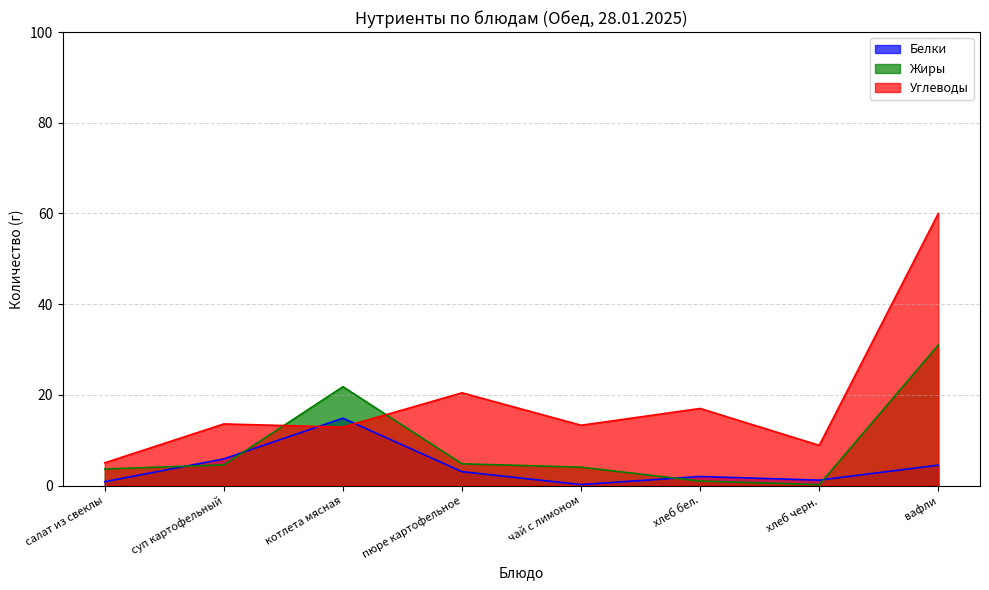

What is the difference between the maximum and minimum values in the Углеводы series?

55.0